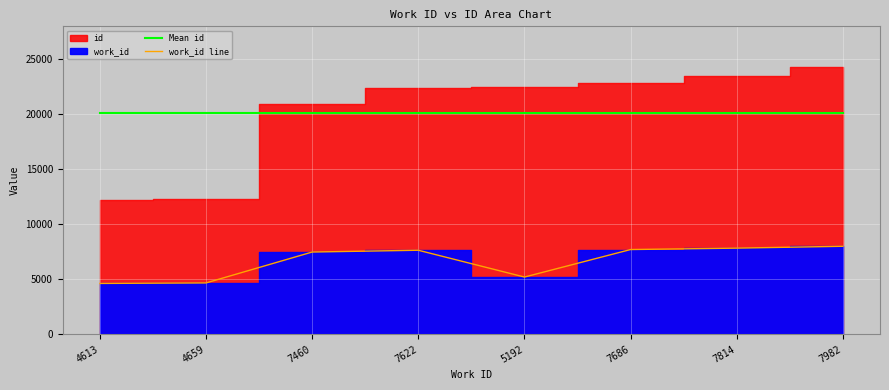

Which series has the largest total across all categories?

Mean id